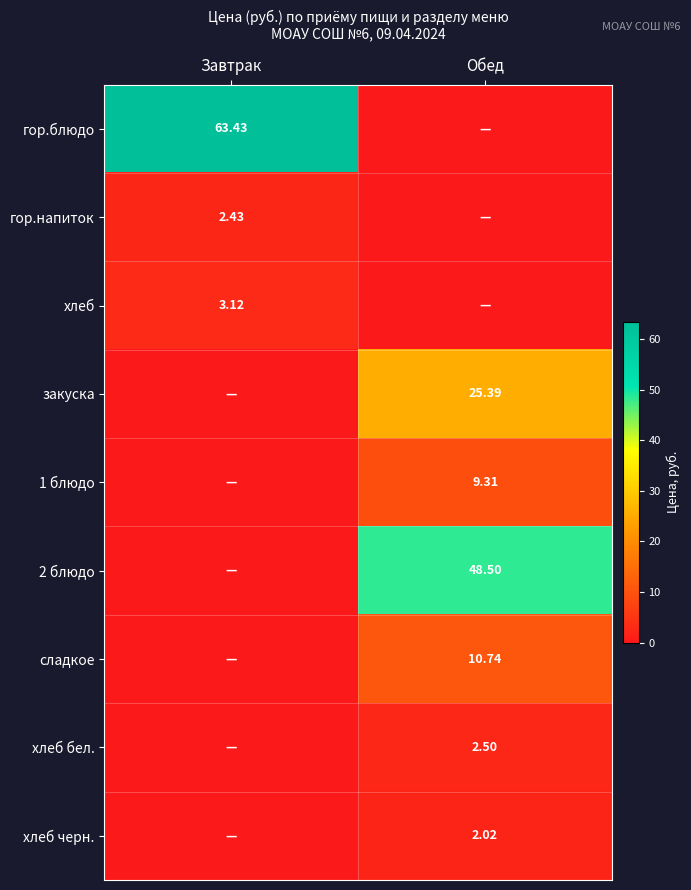

True or false: 2 блюдо has a value of 48.5 at Обед.

True